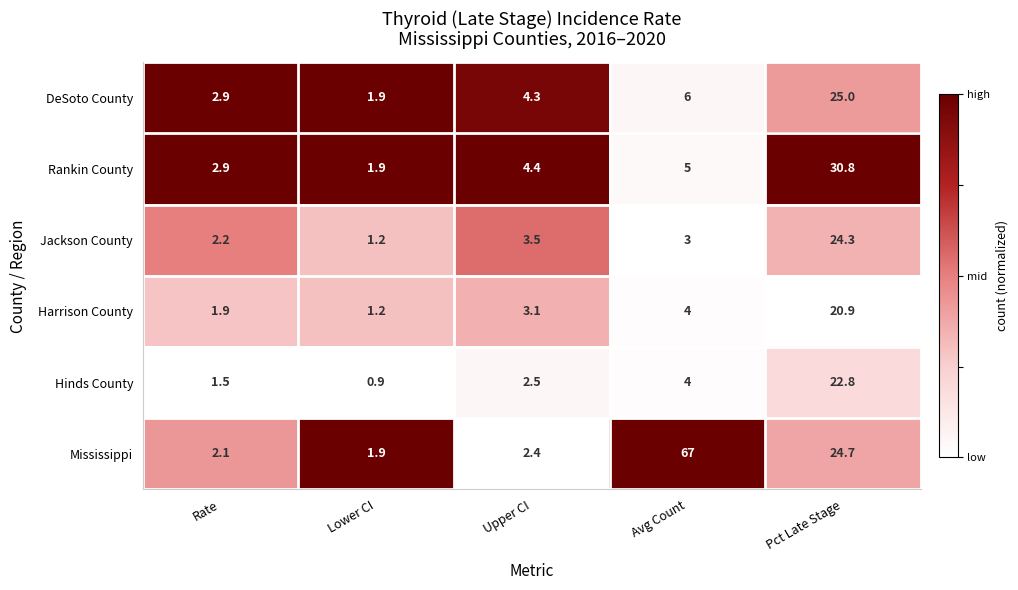

What is the sum of all Mississippi values?

98.1